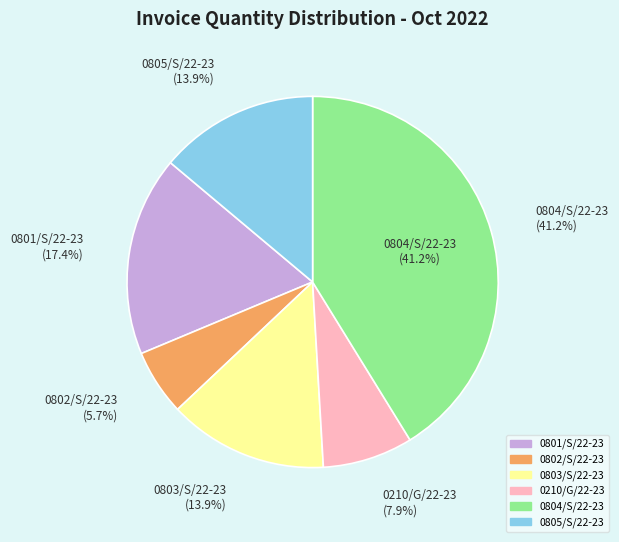

Is there any slice that represents more than half of the pie?

No